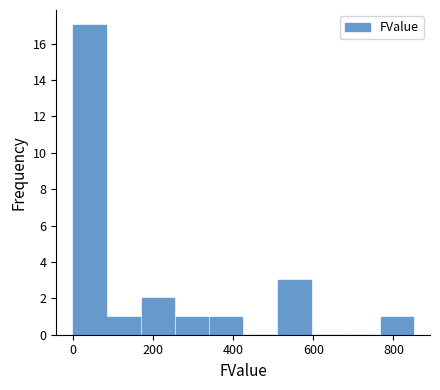

How tall is the bar that spans 340 to 420 on the x-axis? Neither the bar edges nor the heights are printed on the chart, so give them approximately, as read against the axes.

1